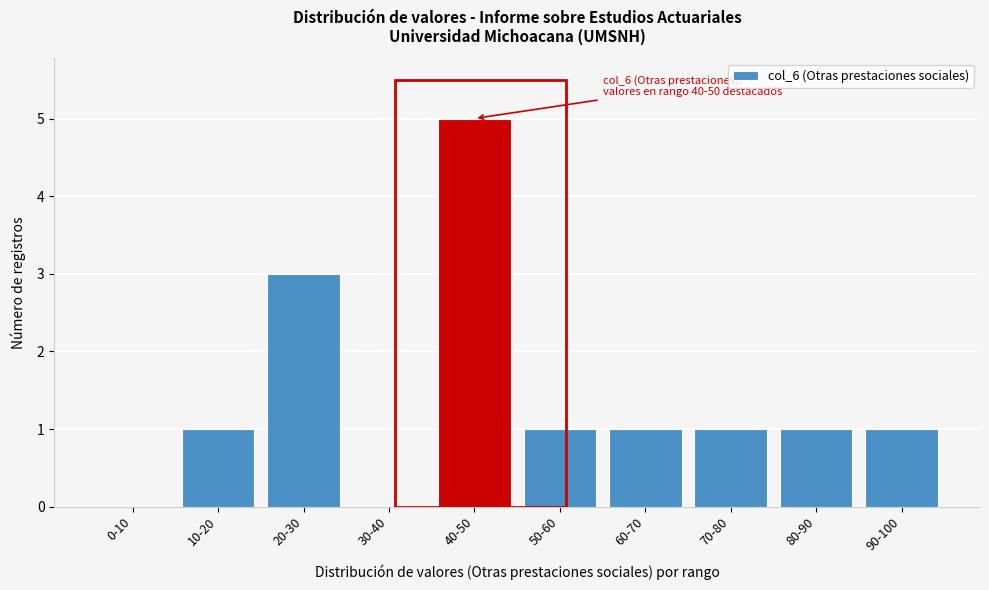

Reading left to right, extract all data points from this chart.

0-10=0	10-20=1	20-30=3	30-40=0	40-50=5	50-60=1	60-70=1	70-80=1	80-90=1	90-100=1